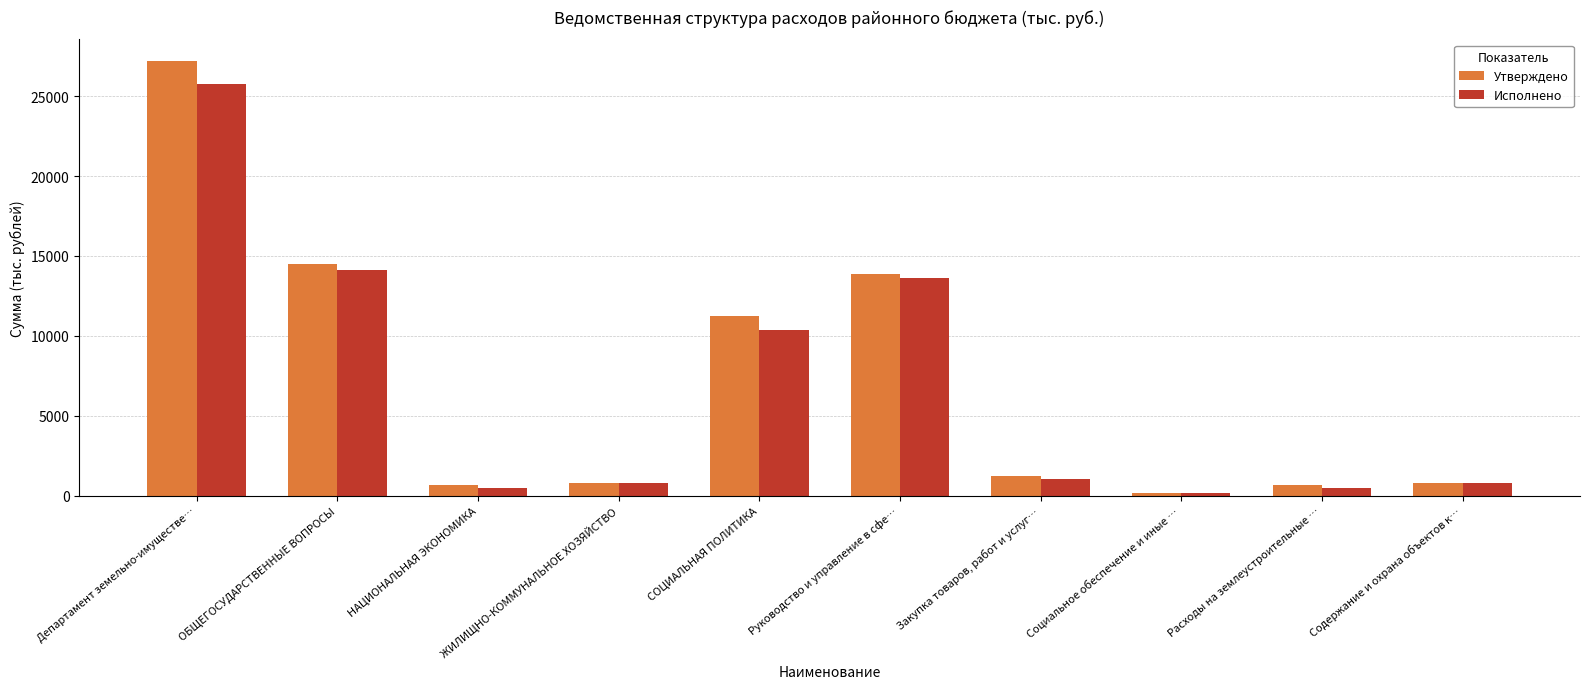

What is the difference between the second highest and minimum values in the Утверждено series?

14366.4